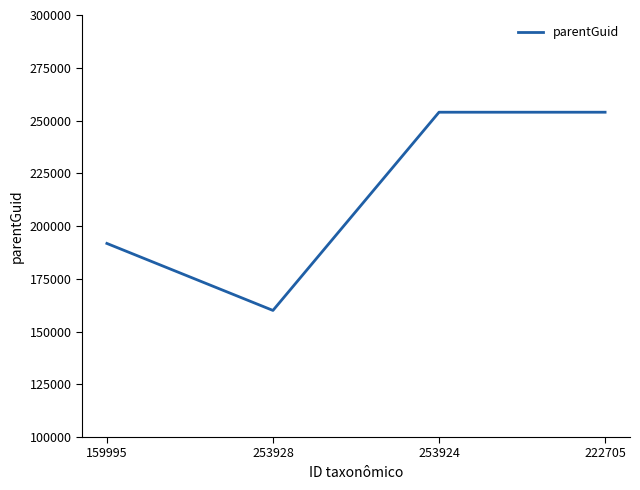

Reading left to right, list all the values displayed in this chart.

159995=191745	253928=159995	253924=253928	222705=253928